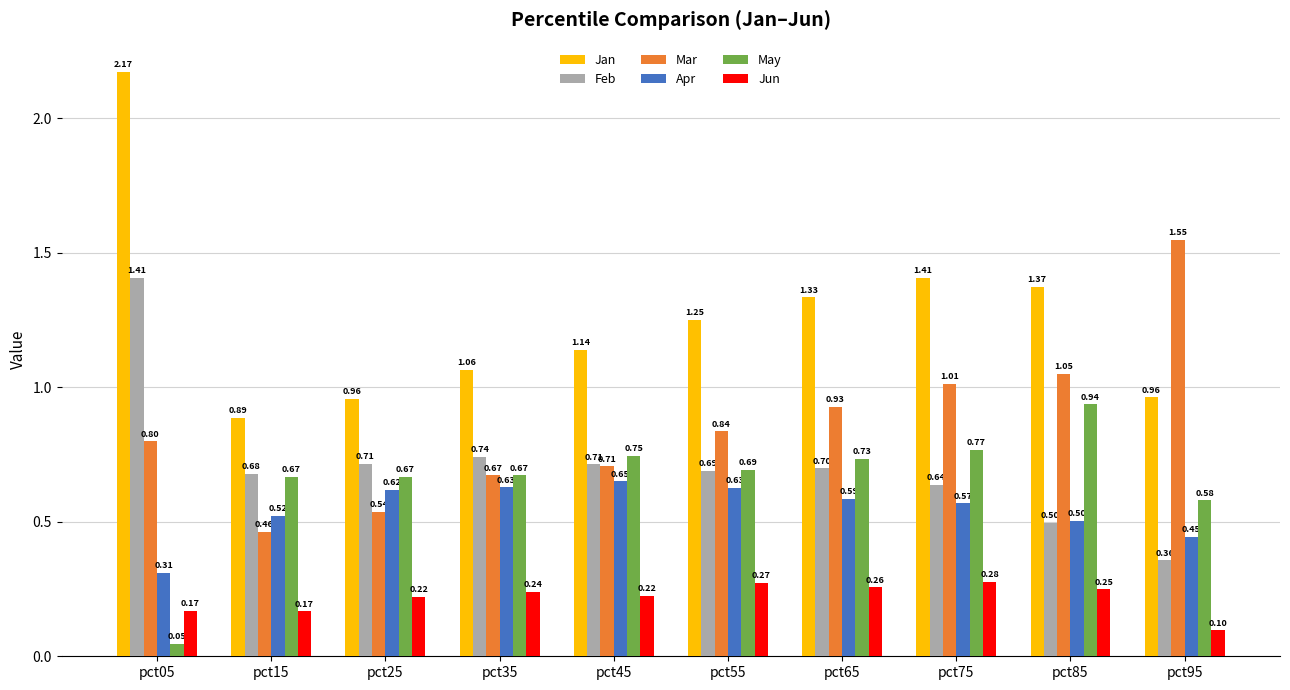

Count the Apr values in the range 0 to 1.

10